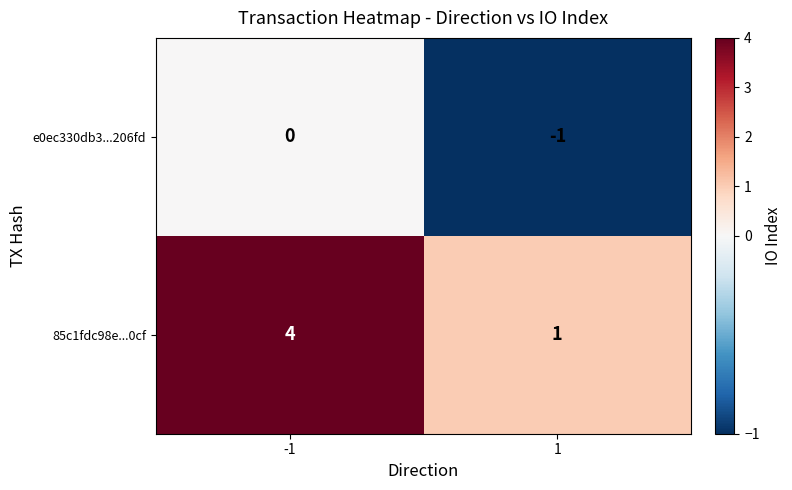

Which series has the widest spread of values?

85c1fdc98e...0cf